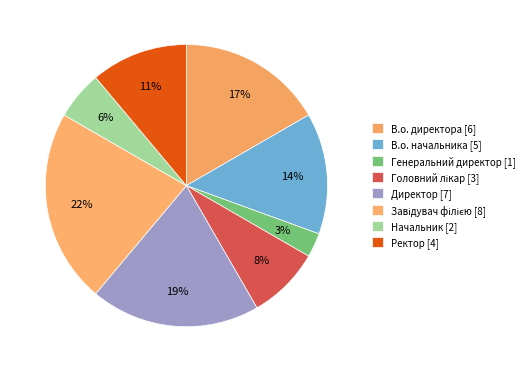

To the nearest percent, what is the difference between the largest and smallest slice percentages?

19%